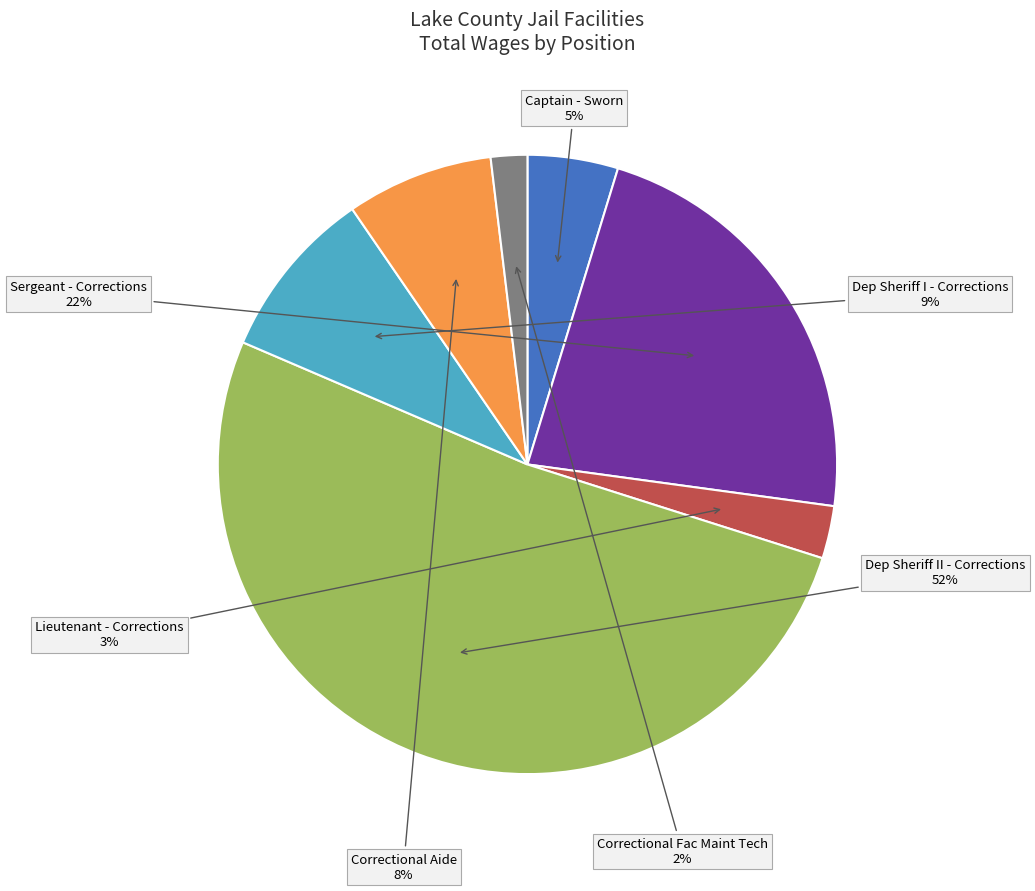

What is the largest slice in the pie chart?

Dep Sheriff II - Corrections